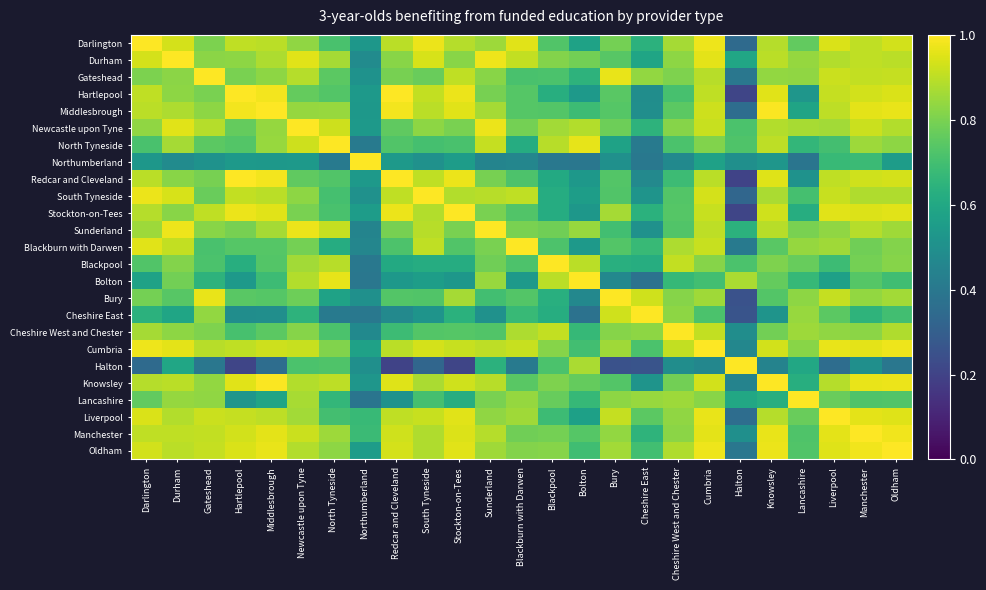

Reading left to right, transcribe all the data shown in this chart.

Darlington: Darlington=1.0	Durham=0.9	Gateshead=0.8	Hartlepool=0.9	Middlesbrough=0.9	Newcastle upon Tyne=0.8	North Tyneside=0.7	Northumberland=0.5	Redcar and Cleveland=0.9	South Tyneside=1.0	Stockton-on-Tees=0.9	Sunderland=0.9	Blackburn with Darwen=1.0	Blackpool=0.7	Bolton=0.6	Bury=0.8	Cheshire East=0.6	Cheshire West and Chester=0.9	Cumbria=1.0	Halton=0.3	Knowsley=0.9	Lancashire=0.8	Liverpool=0.9	Manchester=0.9	Oldham=0.9
Durham: Darlington=0.9	Durham=1.0	Gateshead=0.8	Hartlepool=0.8	Middlesbrough=0.9	Newcastle upon Tyne=1.0	North Tyneside=0.9	Northumberland=0.5	Redcar and Cleveland=0.8	South Tyneside=0.9	Stockton-on-Tees=0.8	Sunderland=1.0	Blackburn with Darwen=0.9	Blackpool=0.8	Bolton=0.8	Bury=0.7	Cheshire East=0.6	Cheshire West and Chester=0.8	Cumbria=1.0	Halton=0.6	Knowsley=0.9	Lancashire=0.8	Liverpool=0.9	Manchester=0.9	Oldham=0.9
Gateshead: Darlington=0.8	Durham=0.8	Gateshead=1.0	Hartlepool=0.8	Middlesbrough=0.8	Newcastle upon Tyne=0.9	North Tyneside=0.7	Northumberland=0.5	Redcar and Cleveland=0.8	South Tyneside=0.8	Stockton-on-Tees=0.9	Sunderland=0.8	Blackburn with Darwen=0.7	Blackpool=0.7	Bolton=0.6	Bury=1.0	Cheshire East=0.8	Cheshire West and Chester=0.8	Cumbria=0.9	Halton=0.4	Knowsley=0.8	Lancashire=0.8	Liverpool=0.9	Manchester=0.9	Oldham=0.9
Hartlepool: Darlington=0.9	Durham=0.8	Gateshead=0.8	Hartlepool=1.0	Middlesbrough=1.0	Newcastle upon Tyne=0.8	North Tyneside=0.7	Northumberland=0.5	Redcar and Cleveland=1.0	South Tyneside=0.9	Stockton-on-Tees=1.0	Sunderland=0.8	Blackburn with Darwen=0.7	Blackpool=0.6	Bolton=0.5	Bury=0.7	Cheshire East=0.5	Cheshire West and Chester=0.7	Cumbria=0.9	Halton=0.2	Knowsley=1.0	Lancashire=0.5	Liverpool=0.9	Manchester=0.9	Oldham=0.9
Middlesbrough: Darlington=0.9	Durham=0.9	Gateshead=0.8	Hartlepool=1.0	Middlesbrough=1.0	Newcastle upon Tyne=0.8	North Tyneside=0.8	Northumberland=0.5	Redcar and Cleveland=1.0	South Tyneside=0.9	Stockton-on-Tees=1.0	Sunderland=0.9	Blackburn with Darwen=0.7	Blackpool=0.7	Bolton=0.7	Bury=0.7	Cheshire East=0.5	Cheshire West and Chester=0.7	Cumbria=0.9	Halton=0.4	Knowsley=1.0	Lancashire=0.6	Liverpool=0.9	Manchester=1.0	Oldham=1.0
Newcastle upon Tyne: Darlington=0.8	Durham=1.0	Gateshead=0.9	Hartlepool=0.8	Middlesbrough=0.8	Newcastle upon Tyne=1.0	North Tyneside=0.9	Northumberland=0.5	Redcar and Cleveland=0.8	South Tyneside=0.8	Stockton-on-Tees=0.8	Sunderland=1.0	Blackburn with Darwen=0.8	Blackpool=0.9	Bolton=0.9	Bury=0.8	Cheshire East=0.6	Cheshire West and Chester=0.8	Cumbria=0.9	Halton=0.7	Knowsley=0.9	Lancashire=0.9	Liverpool=0.9	Manchester=0.9	Oldham=0.9
North Tyneside: Darlington=0.7	Durham=0.9	Gateshead=0.7	Hartlepool=0.7	Middlesbrough=0.8	Newcastle upon Tyne=0.9	North Tyneside=1.0	Northumberland=0.4	Redcar and Cleveland=0.7	South Tyneside=0.7	Stockton-on-Tees=0.7	Sunderland=0.9	Blackburn with Darwen=0.6	Blackpool=0.9	Bolton=1.0	Bury=0.6	Cheshire East=0.4	Cheshire West and Chester=0.7	Cumbria=0.8	Halton=0.7	Knowsley=0.9	Lancashire=0.7	Liverpool=0.7	Manchester=0.9	Oldham=0.8
Northumberland: Darlington=0.5	Durham=0.5	Gateshead=0.5	Hartlepool=0.5	Middlesbrough=0.5	Newcastle upon Tyne=0.5	North Tyneside=0.4	Northumberland=1.0	Redcar and Cleveland=0.5	South Tyneside=0.5	Stockton-on-Tees=0.6	Sunderland=0.4	Blackburn with Darwen=0.5	Blackpool=0.4	Bolton=0.4	Bury=0.5	Cheshire East=0.4	Cheshire West and Chester=0.5	Cumbria=0.6	Halton=0.5	Knowsley=0.5	Lancashire=0.4	Liverpool=0.7	Manchester=0.7	Oldham=0.6
Redcar and Cleveland: Darlington=0.9	Durham=0.8	Gateshead=0.8	Hartlepool=1.0	Middlesbrough=1.0	Newcastle upon Tyne=0.8	North Tyneside=0.7	Northumberland=0.5	Redcar and Cleveland=1.0	South Tyneside=0.9	Stockton-on-Tees=1.0	Sunderland=0.8	Blackburn with Darwen=0.7	Blackpool=0.6	Bolton=0.5	Bury=0.7	Cheshire East=0.5	Cheshire West and Chester=0.7	Cumbria=0.9	Halton=0.2	Knowsley=1.0	Lancashire=0.5	Liverpool=0.9	Manchester=0.9	Oldham=0.9
South Tyneside: Darlington=1.0	Durham=0.9	Gateshead=0.8	Hartlepool=0.9	Middlesbrough=0.9	Newcastle upon Tyne=0.8	North Tyneside=0.7	Northumberland=0.5	Redcar and Cleveland=0.9	South Tyneside=1.0	Stockton-on-Tees=0.9	Sunderland=0.9	Blackburn with Darwen=0.9	Blackpool=0.6	Bolton=0.6	Bury=0.7	Cheshire East=0.5	Cheshire West and Chester=0.7	Cumbria=0.9	Halton=0.3	Knowsley=0.9	Lancashire=0.7	Liverpool=0.9	Manchester=0.9	Oldham=0.9
Stockton-on-Tees: Darlington=0.9	Durham=0.8	Gateshead=0.9	Hartlepool=1.0	Middlesbrough=1.0	Newcastle upon Tyne=0.8	North Tyneside=0.7	Northumberland=0.6	Redcar and Cleveland=1.0	South Tyneside=0.9	Stockton-on-Tees=1.0	Sunderland=0.8	Blackburn with Darwen=0.7	Blackpool=0.6	Bolton=0.5	Bury=0.9	Cheshire East=0.6	Cheshire West and Chester=0.7	Cumbria=0.9	Halton=0.2	Knowsley=0.9	Lancashire=0.6	Liverpool=1.0	Manchester=0.9	Oldham=1.0
Sunderland: Darlington=0.9	Durham=1.0	Gateshead=0.8	Hartlepool=0.8	Middlesbrough=0.9	Newcastle upon Tyne=1.0	North Tyneside=0.9	Northumberland=0.4	Redcar and Cleveland=0.8	South Tyneside=0.9	Stockton-on-Tees=0.8	Sunderland=1.0	Blackburn with Darwen=0.8	Blackpool=0.8	Bolton=0.8	Bury=0.7	Cheshire East=0.5	Cheshire West and Chester=0.7	Cumbria=0.9	Halton=0.6	Knowsley=0.9	Lancashire=0.8	Liverpool=0.8	Manchester=0.9	Oldham=0.9
Blackburn with Darwen: Darlington=1.0	Durham=0.9	Gateshead=0.7	Hartlepool=0.7	Middlesbrough=0.7	Newcastle upon Tyne=0.8	North Tyneside=0.6	Northumberland=0.5	Redcar and Cleveland=0.7	South Tyneside=0.9	Stockton-on-Tees=0.7	Sunderland=0.8	Blackburn with Darwen=1.0	Blackpool=0.7	Bolton=0.5	Bury=0.7	Cheshire East=0.7	Cheshire West and Chester=0.9	Cumbria=0.9	Halton=0.4	Knowsley=0.7	Lancashire=0.8	Liverpool=0.9	Manchester=0.8	Oldham=0.8
Blackpool: Darlington=0.7	Durham=0.8	Gateshead=0.7	Hartlepool=0.6	Middlesbrough=0.7	Newcastle upon Tyne=0.9	North Tyneside=0.9	Northumberland=0.4	Redcar and Cleveland=0.6	South Tyneside=0.6	Stockton-on-Tees=0.6	Sunderland=0.8	Blackburn with Darwen=0.7	Blackpool=1.0	Bolton=0.9	Bury=0.6	Cheshire East=0.6	Cheshire West and Chester=0.9	Cumbria=0.8	Halton=0.7	Knowsley=0.8	Lancashire=0.8	Liverpool=0.7	Manchester=0.8	Oldham=0.8
Bolton: Darlington=0.6	Durham=0.8	Gateshead=0.6	Hartlepool=0.5	Middlesbrough=0.7	Newcastle upon Tyne=0.9	North Tyneside=1.0	Northumberland=0.4	Redcar and Cleveland=0.5	South Tyneside=0.6	Stockton-on-Tees=0.5	Sunderland=0.8	Blackburn with Darwen=0.5	Blackpool=0.9	Bolton=1.0	Bury=0.5	Cheshire East=0.4	Cheshire West and Chester=0.7	Cumbria=0.7	Halton=0.9	Knowsley=0.8	Lancashire=0.7	Liverpool=0.6	Manchester=0.7	Oldham=0.7
Bury: Darlington=0.8	Durham=0.7	Gateshead=1.0	Hartlepool=0.7	Middlesbrough=0.7	Newcastle upon Tyne=0.8	North Tyneside=0.6	Northumberland=0.5	Redcar and Cleveland=0.7	South Tyneside=0.7	Stockton-on-Tees=0.9	Sunderland=0.7	Blackburn with Darwen=0.7	Blackpool=0.6	Bolton=0.5	Bury=1.0	Cheshire East=0.9	Cheshire West and Chester=0.8	Cumbria=0.9	Halton=0.3	Knowsley=0.7	Lancashire=0.8	Liverpool=0.9	Manchester=0.8	Oldham=0.9
Cheshire East: Darlington=0.6	Durham=0.6	Gateshead=0.8	Hartlepool=0.5	Middlesbrough=0.5	Newcastle upon Tyne=0.6	North Tyneside=0.4	Northumberland=0.4	Redcar and Cleveland=0.5	South Tyneside=0.5	Stockton-on-Tees=0.6	Sunderland=0.5	Blackburn with Darwen=0.7	Blackpool=0.6	Bolton=0.4	Bury=0.9	Cheshire East=1.0	Cheshire West and Chester=0.8	Cumbria=0.7	Halton=0.3	Knowsley=0.5	Lancashire=0.8	Liverpool=0.7	Manchester=0.6	Oldham=0.7
Cheshire West and Chester: Darlington=0.9	Durham=0.8	Gateshead=0.8	Hartlepool=0.7	Middlesbrough=0.7	Newcastle upon Tyne=0.8	North Tyneside=0.7	Northumberland=0.5	Redcar and Cleveland=0.7	South Tyneside=0.7	Stockton-on-Tees=0.7	Sunderland=0.7	Blackburn with Darwen=0.9	Blackpool=0.9	Bolton=0.7	Bury=0.8	Cheshire East=0.8	Cheshire West and Chester=1.0	Cumbria=0.9	Halton=0.5	Knowsley=0.8	Lancashire=0.9	Liverpool=0.8	Manchester=0.8	Oldham=0.9
Cumbria: Darlington=1.0	Durham=1.0	Gateshead=0.9	Hartlepool=0.9	Middlesbrough=0.9	Newcastle upon Tyne=0.9	North Tyneside=0.8	Northumberland=0.6	Redcar and Cleveland=0.9	South Tyneside=0.9	Stockton-on-Tees=0.9	Sunderland=0.9	Blackburn with Darwen=0.9	Blackpool=0.8	Bolton=0.7	Bury=0.9	Cheshire East=0.7	Cheshire West and Chester=0.9	Cumbria=1.0	Halton=0.5	Knowsley=0.9	Lancashire=0.8	Liverpool=1.0	Manchester=1.0	Oldham=1.0
Halton: Darlington=0.3	Durham=0.6	Gateshead=0.4	Hartlepool=0.2	Middlesbrough=0.4	Newcastle upon Tyne=0.7	North Tyneside=0.7	Northumberland=0.5	Redcar and Cleveland=0.2	South Tyneside=0.3	Stockton-on-Tees=0.2	Sunderland=0.6	Blackburn with Darwen=0.4	Blackpool=0.7	Bolton=0.9	Bury=0.3	Cheshire East=0.3	Cheshire West and Chester=0.5	Cumbria=0.5	Halton=1.0	Knowsley=0.4	Lancashire=0.6	Liverpool=0.4	Manchester=0.5	Oldham=0.4
Knowsley: Darlington=0.9	Durham=0.9	Gateshead=0.8	Hartlepool=1.0	Middlesbrough=1.0	Newcastle upon Tyne=0.9	North Tyneside=0.9	Northumberland=0.5	Redcar and Cleveland=1.0	South Tyneside=0.9	Stockton-on-Tees=0.9	Sunderland=0.9	Blackburn with Darwen=0.7	Blackpool=0.8	Bolton=0.8	Bury=0.7	Cheshire East=0.5	Cheshire West and Chester=0.8	Cumbria=0.9	Halton=0.4	Knowsley=1.0	Lancashire=0.6	Liverpool=0.9	Manchester=1.0	Oldham=1.0
Lancashire: Darlington=0.8	Durham=0.8	Gateshead=0.8	Hartlepool=0.5	Middlesbrough=0.6	Newcastle upon Tyne=0.9	North Tyneside=0.7	Northumberland=0.4	Redcar and Cleveland=0.5	South Tyneside=0.7	Stockton-on-Tees=0.6	Sunderland=0.8	Blackburn with Darwen=0.8	Blackpool=0.8	Bolton=0.7	Bury=0.8	Cheshire East=0.8	Cheshire West and Chester=0.9	Cumbria=0.8	Halton=0.6	Knowsley=0.6	Lancashire=1.0	Liverpool=0.8	Manchester=0.7	Oldham=0.7
Liverpool: Darlington=0.9	Durham=0.9	Gateshead=0.9	Hartlepool=0.9	Middlesbrough=0.9	Newcastle upon Tyne=0.9	North Tyneside=0.7	Northumberland=0.7	Redcar and Cleveland=0.9	South Tyneside=0.9	Stockton-on-Tees=1.0	Sunderland=0.8	Blackburn with Darwen=0.9	Blackpool=0.7	Bolton=0.6	Bury=0.9	Cheshire East=0.7	Cheshire West and Chester=0.8	Cumbria=1.0	Halton=0.4	Knowsley=0.9	Lancashire=0.8	Liverpool=1.0	Manchester=1.0	Oldham=1.0
Manchester: Darlington=0.9	Durham=0.9	Gateshead=0.9	Hartlepool=0.9	Middlesbrough=1.0	Newcastle upon Tyne=0.9	North Tyneside=0.9	Northumberland=0.7	Redcar and Cleveland=0.9	South Tyneside=0.9	Stockton-on-Tees=0.9	Sunderland=0.9	Blackburn with Darwen=0.8	Blackpool=0.8	Bolton=0.7	Bury=0.8	Cheshire East=0.6	Cheshire West and Chester=0.8	Cumbria=1.0	Halton=0.5	Knowsley=1.0	Lancashire=0.7	Liverpool=1.0	Manchester=1.0	Oldham=1.0
Oldham: Darlington=0.9	Durham=0.9	Gateshead=0.9	Hartlepool=0.9	Middlesbrough=1.0	Newcastle upon Tyne=0.9	North Tyneside=0.8	Northumberland=0.6	Redcar and Cleveland=0.9	South Tyneside=0.9	Stockton-on-Tees=1.0	Sunderland=0.9	Blackburn with Darwen=0.8	Blackpool=0.8	Bolton=0.7	Bury=0.9	Cheshire East=0.7	Cheshire West and Chester=0.9	Cumbria=1.0	Halton=0.4	Knowsley=1.0	Lancashire=0.7	Liverpool=1.0	Manchester=1.0	Oldham=1.0